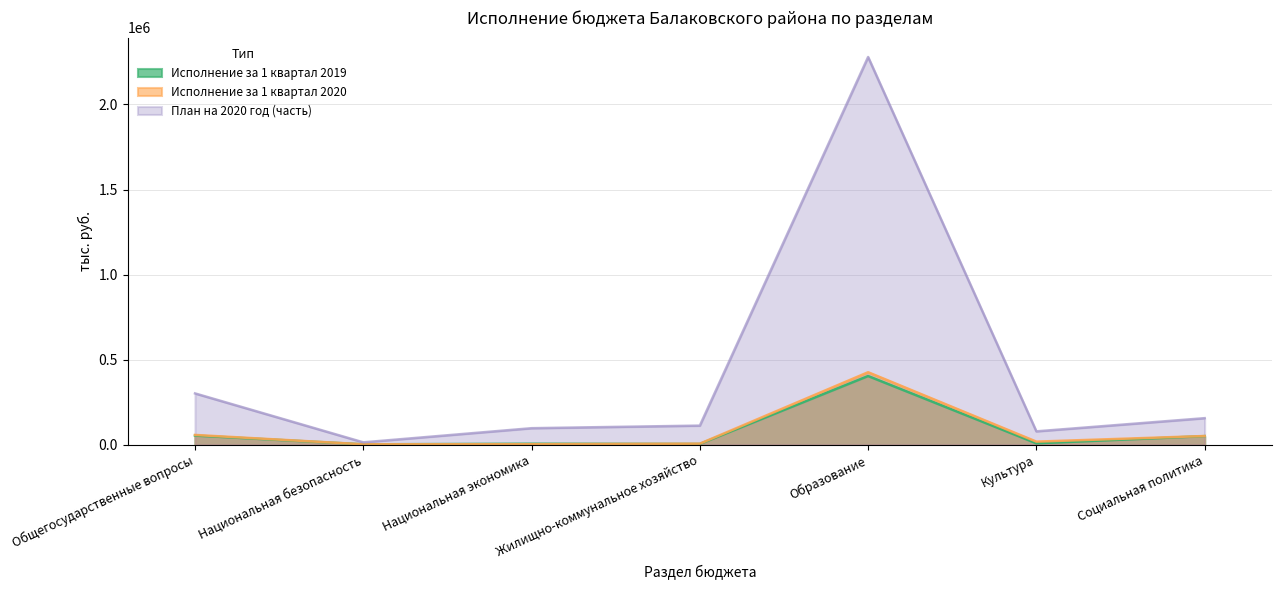

True or false: Исполнение за 1 квартал 2020 has a value of 632834.6 at Образование.

False